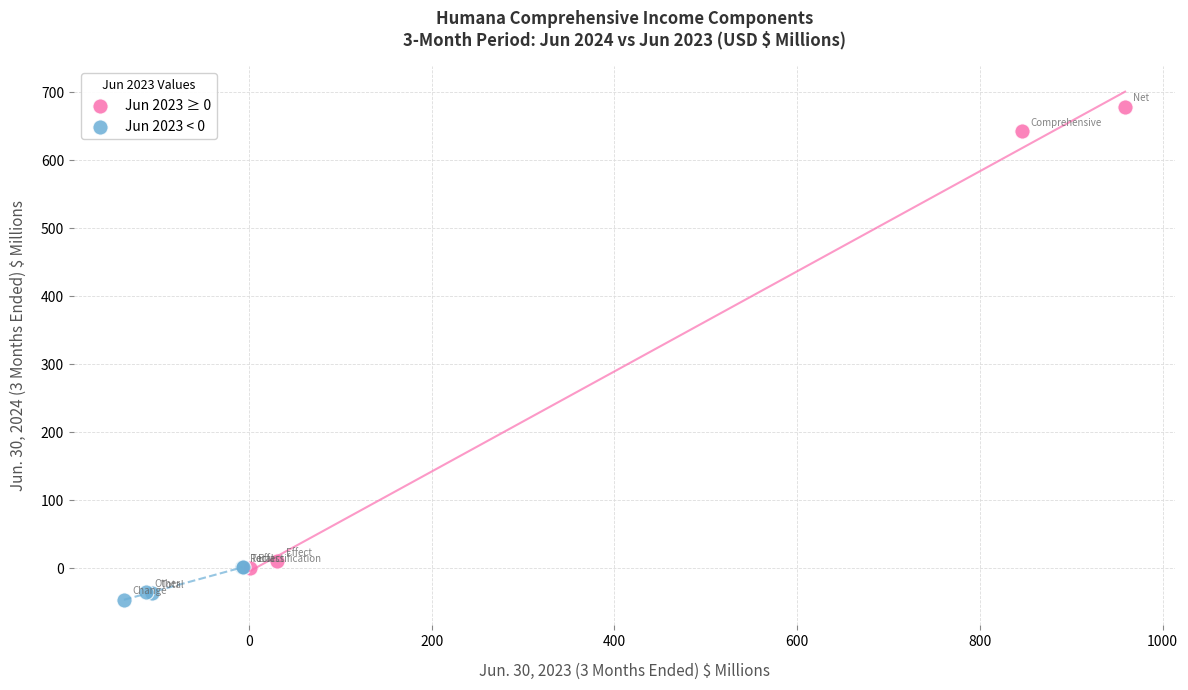

Which series reaches the minimum Y coordinate?

Jun 2023 < 0